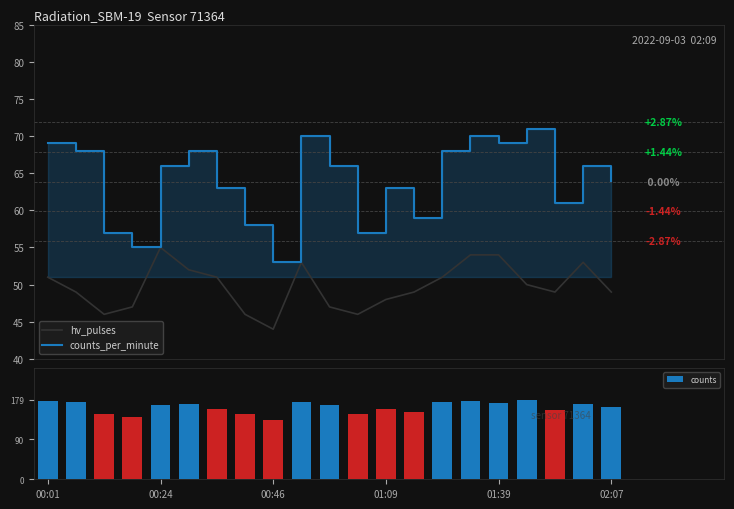

What is the total value across all series at 19?

288